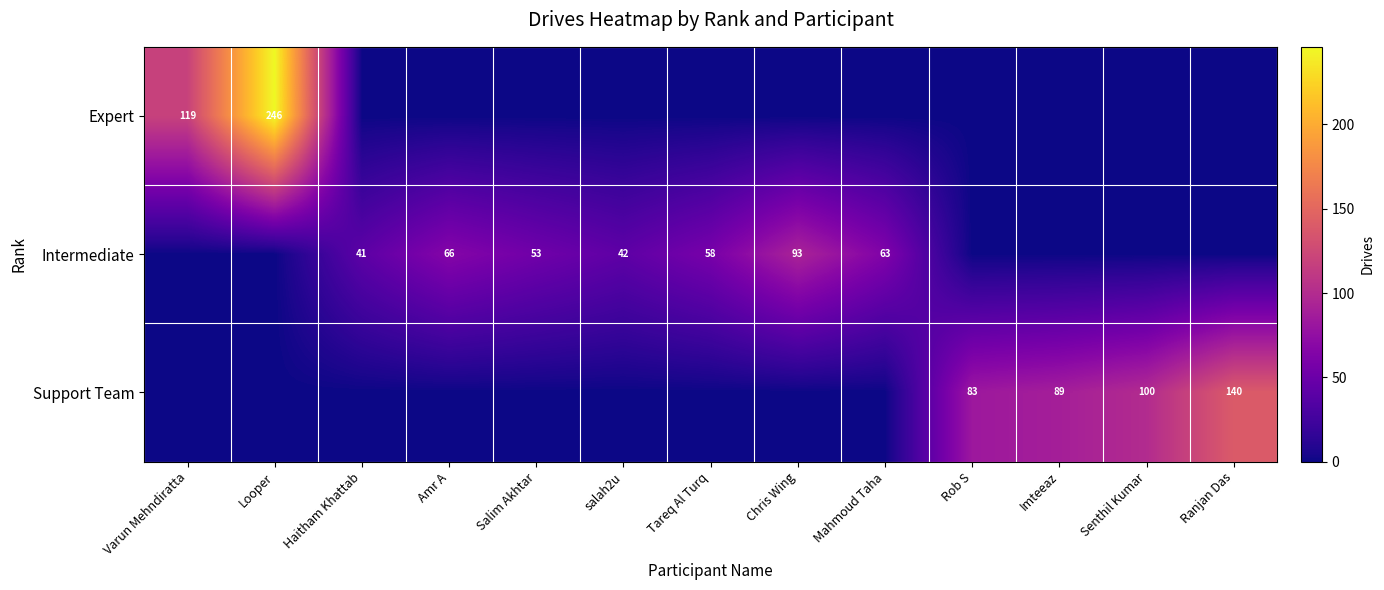

Is the value of Intermediate at Haitham Khattab greater than the value of Support Team at Imteeaz?

No